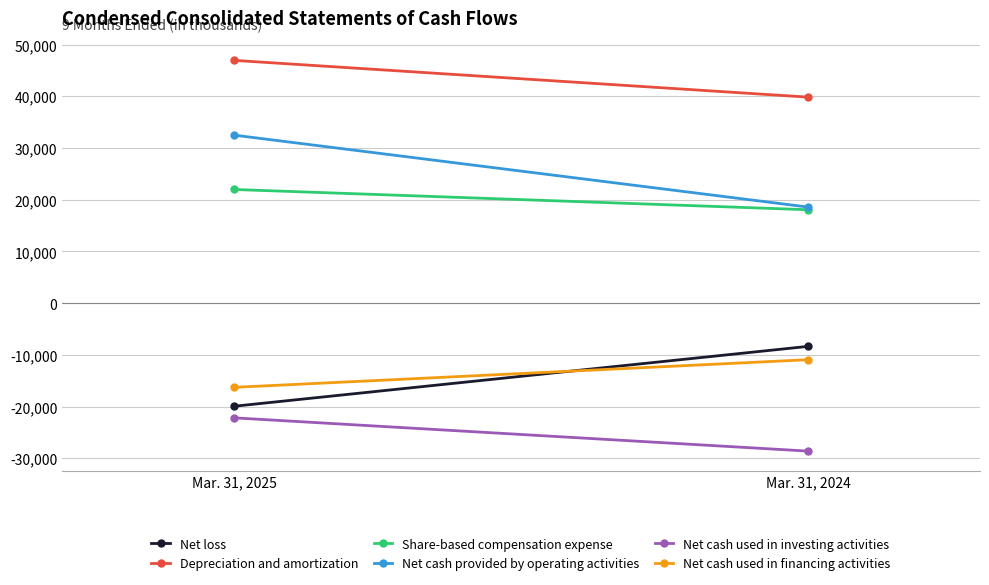

How many categories are shown in the chart?

2